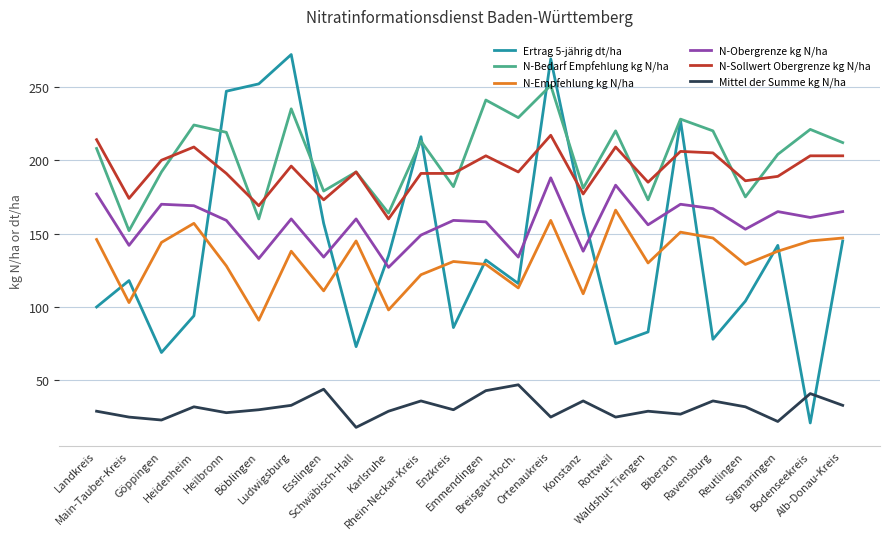

True or false: Mittel der Summe kg N/ha and N-Obergrenze kg N/ha cross at least once.

False